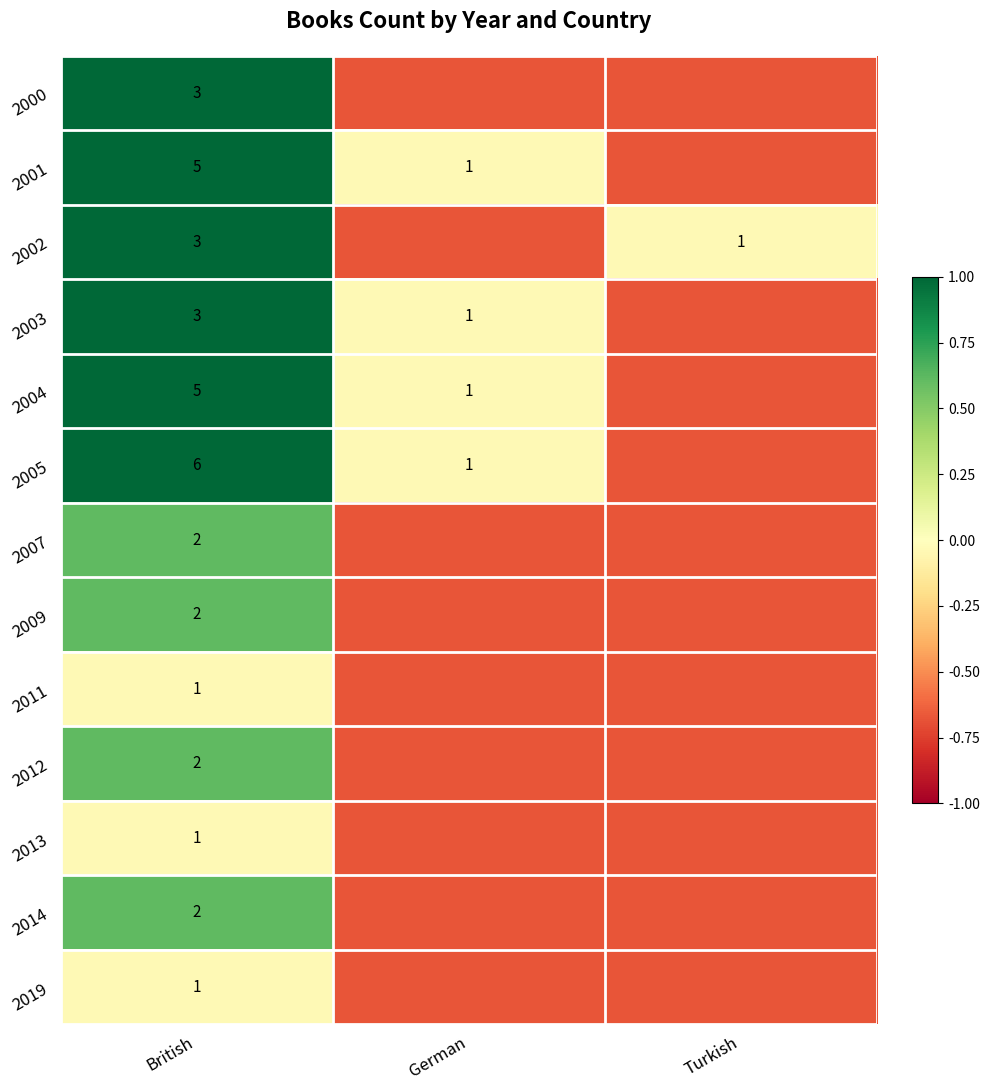

Is the value of 2007 at British greater than the value of 2005 at German?

Yes